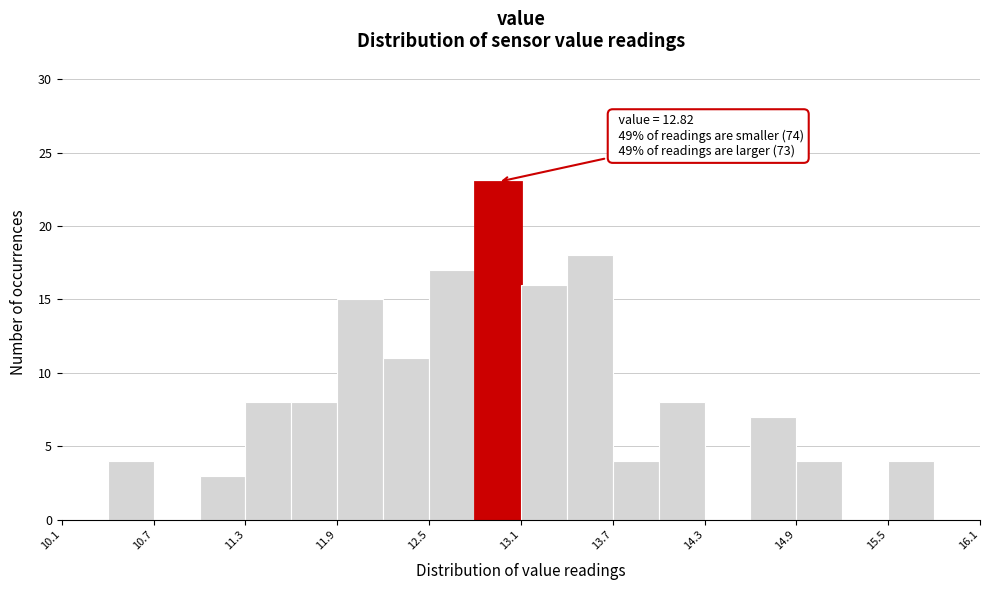

Around what value on the x-axis is the tallest bar? Give the approximate position of its centre, as read against the axis.

12.9